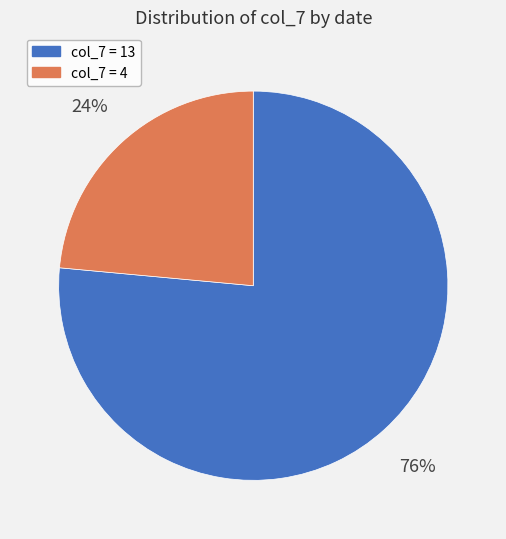

To the nearest percent, what is the average slice percentage?

50%